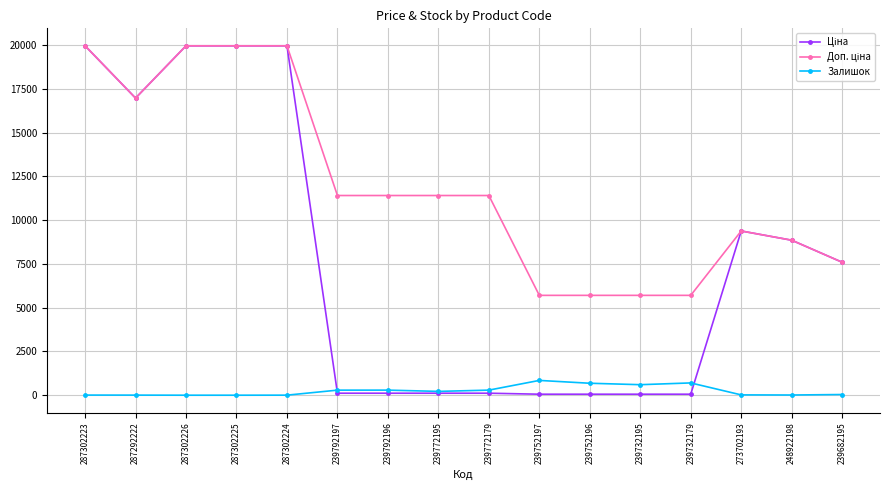

The Залишок series shows 7.0 at 287302223. True or false?

True